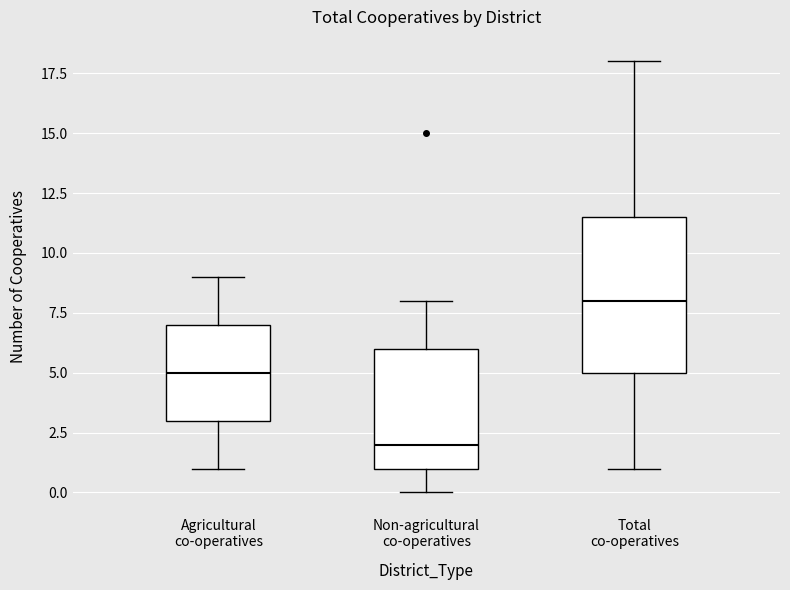

Which box is the tallest, from its lower edge to its upper edge?

Total co-operatives